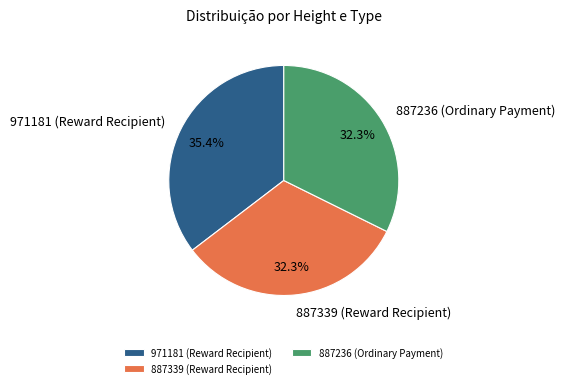

Count the number of slices in the pie.

3